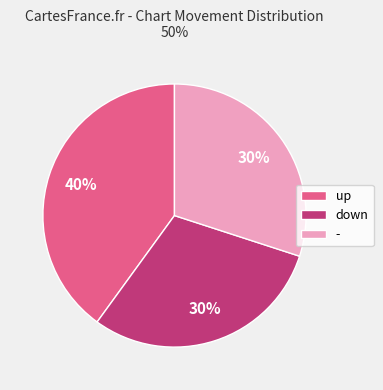

The - slice represents 41% of the pie. True or false?

False